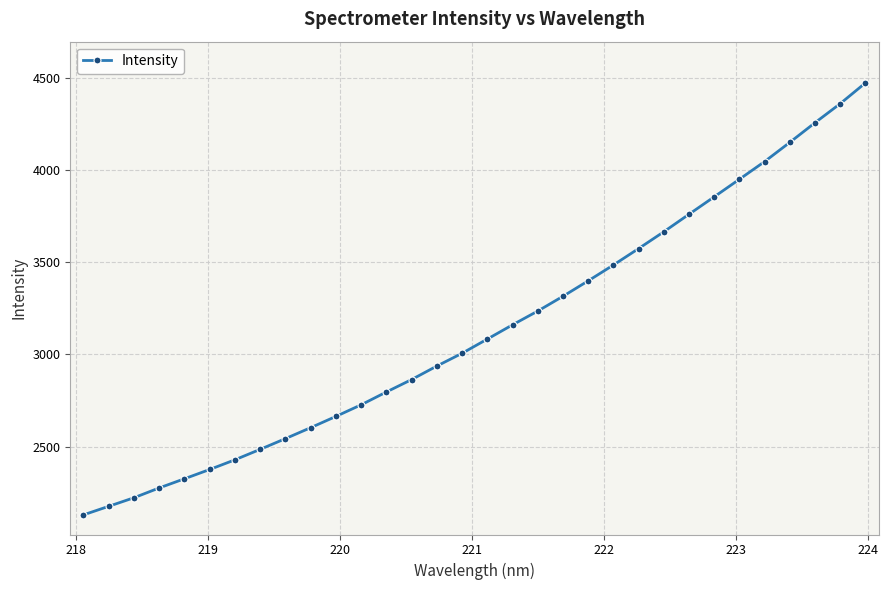

How many distinct data groups are displayed?

1